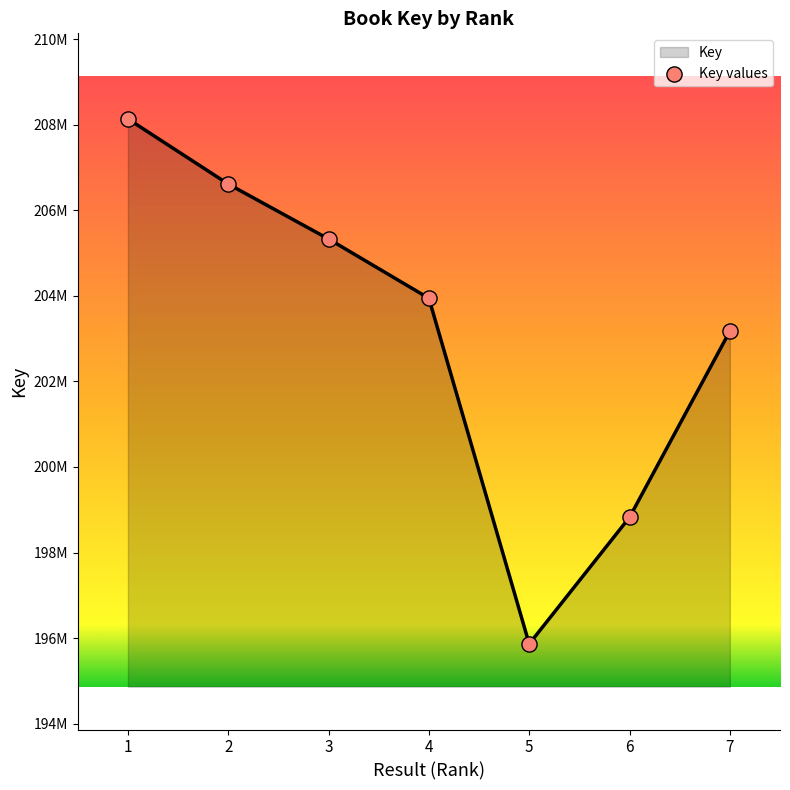

Is this an area chart (filled region under the line)?

Yes